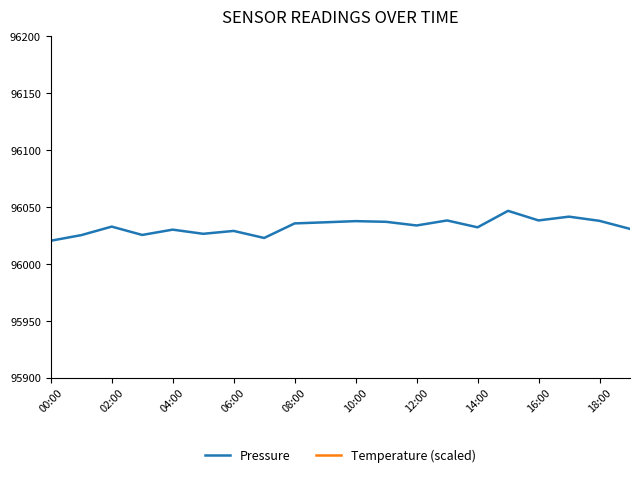

The value of Pressure at 12:00 is 133189.7. True or false?

False